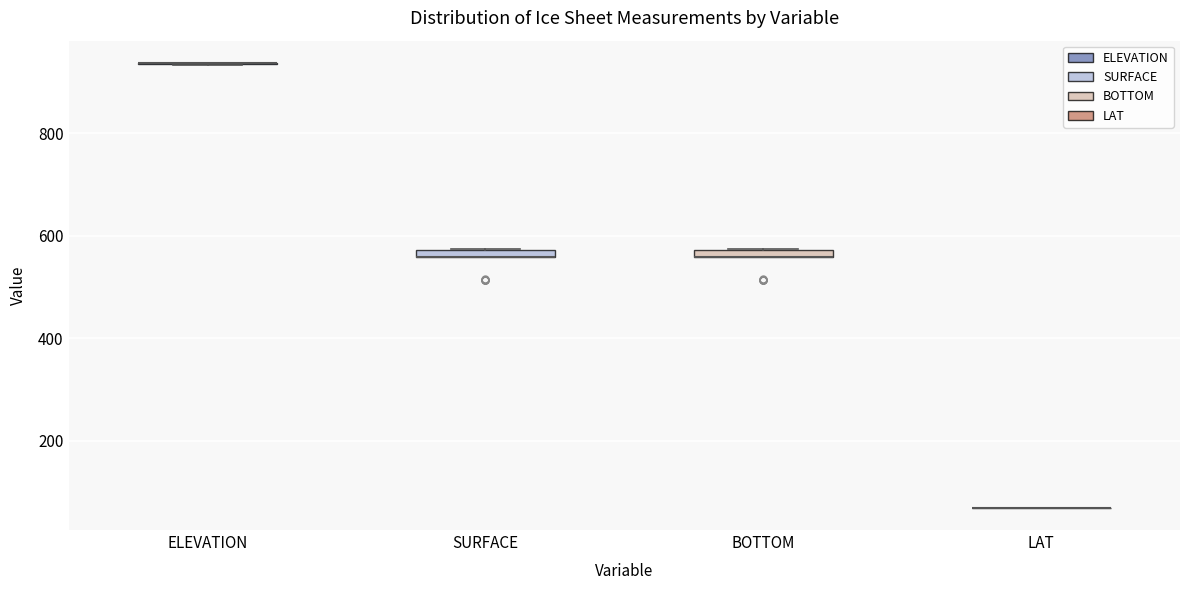

Where is the upper edge of the box for SURFACE on the y-axis? The values are not printed on the chart, so give them approximately, as read against the axis.

580